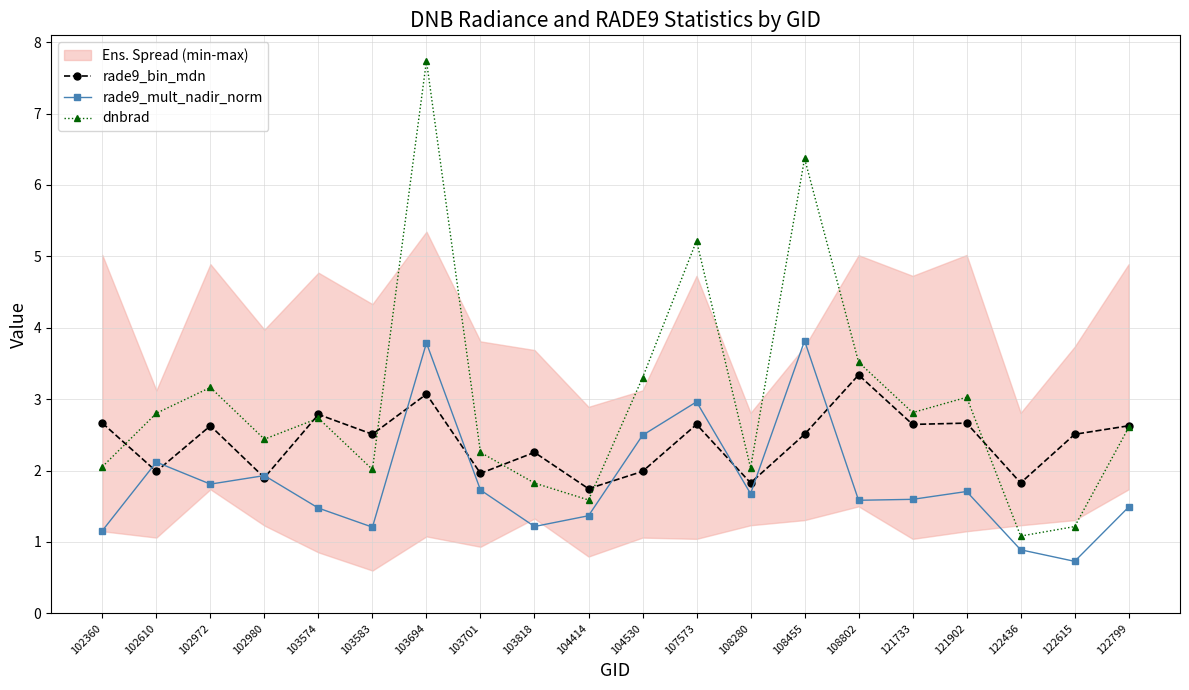

Which category has the highest value across all series?

103694